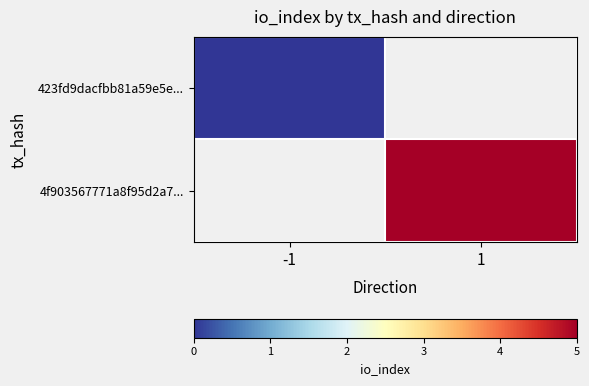

How many distinct data groups are displayed?

2